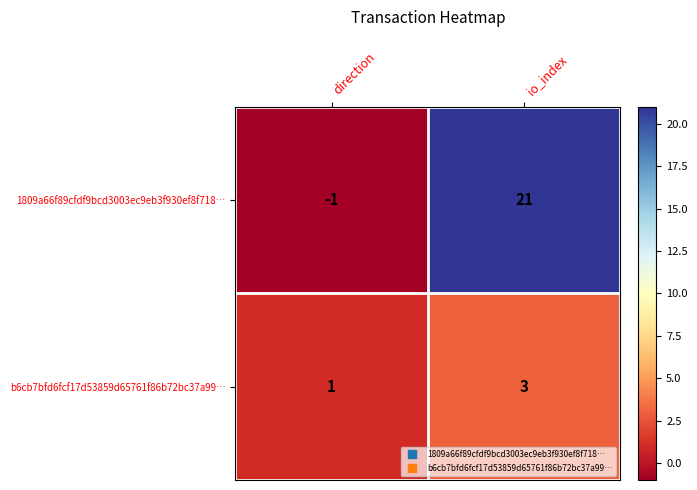

How many values in 1809a66f89cfdf9bcd3003ec9eb3f930ef8f718… are below zero?

1